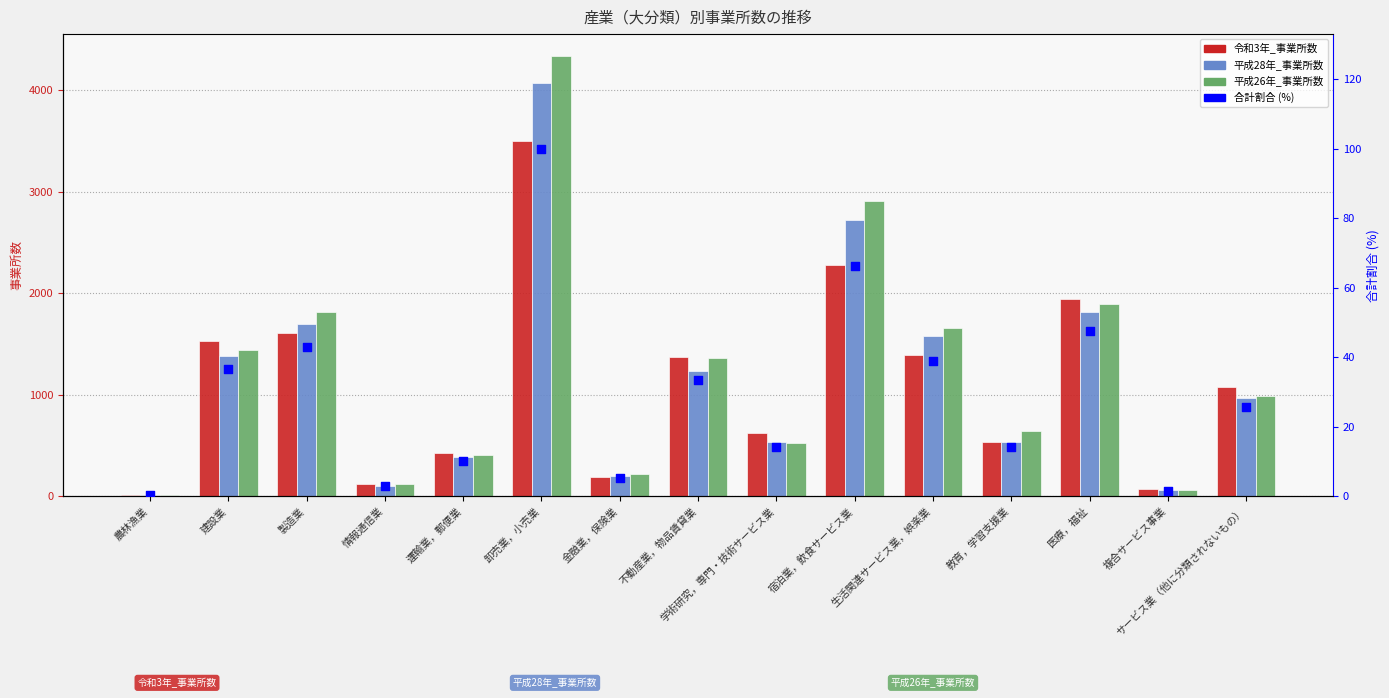

Which series contains the highest Y value?

平成26年_事業所数